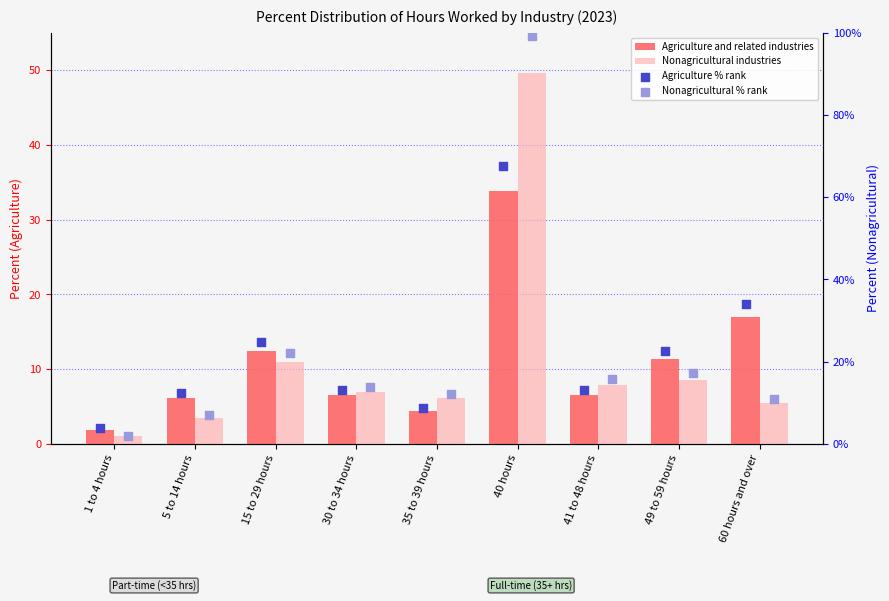

Is the value of Nonagricultural industries at 1 to 4 hours greater than the value of Agriculture % rank at 41 to 48 hours?

No